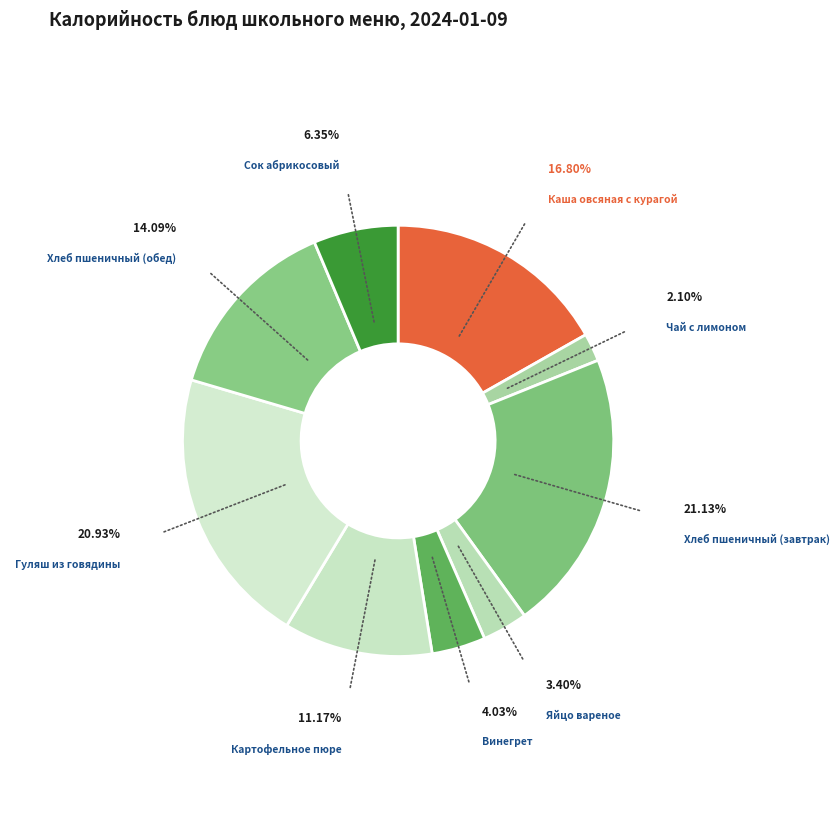

How many slices are in this pie chart?

9